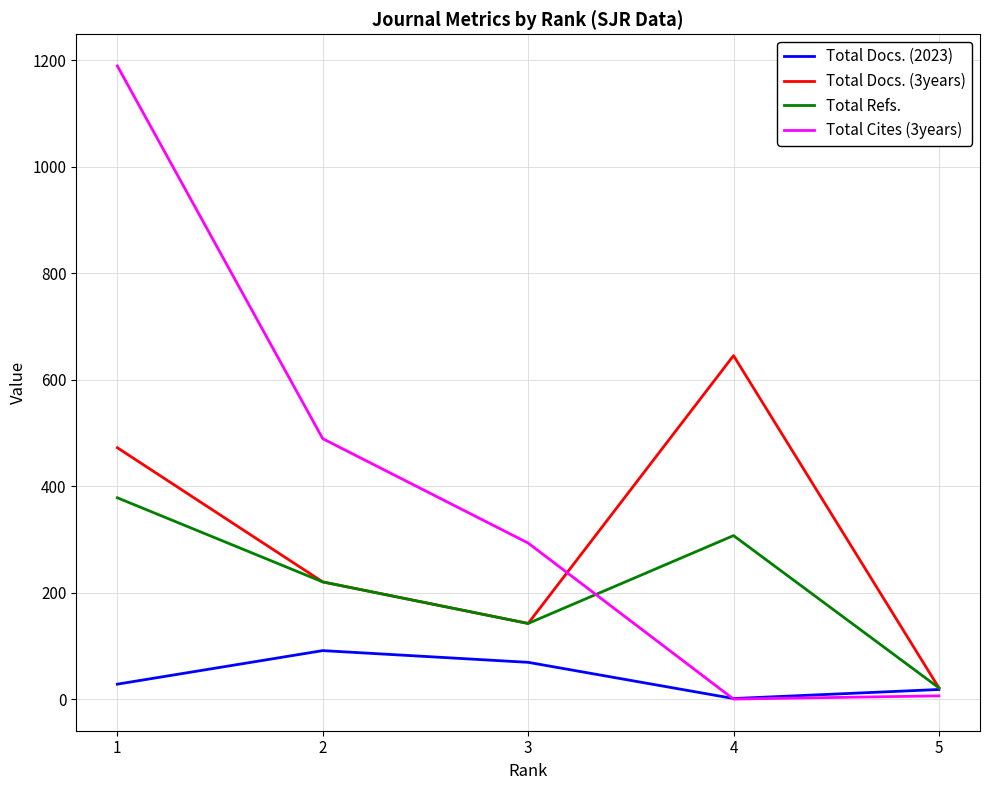

List the labels in order of Total Docs. (3years) value, largest first.

4, 1, 2, 3, 5